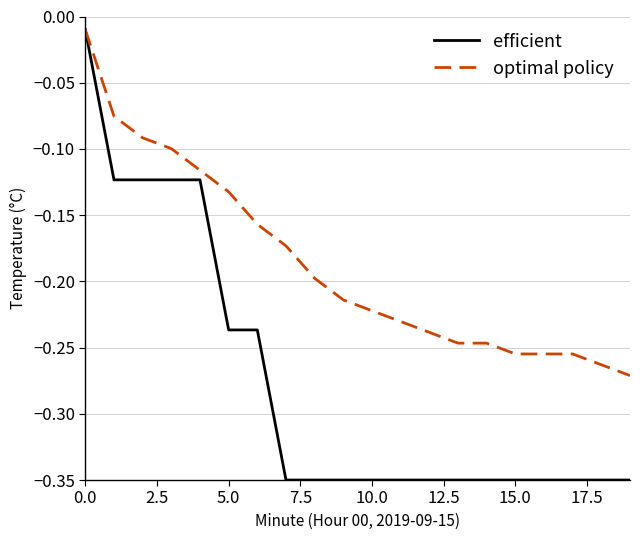

List the series in order of their overall mean, lowest first.

efficient, optimal policy